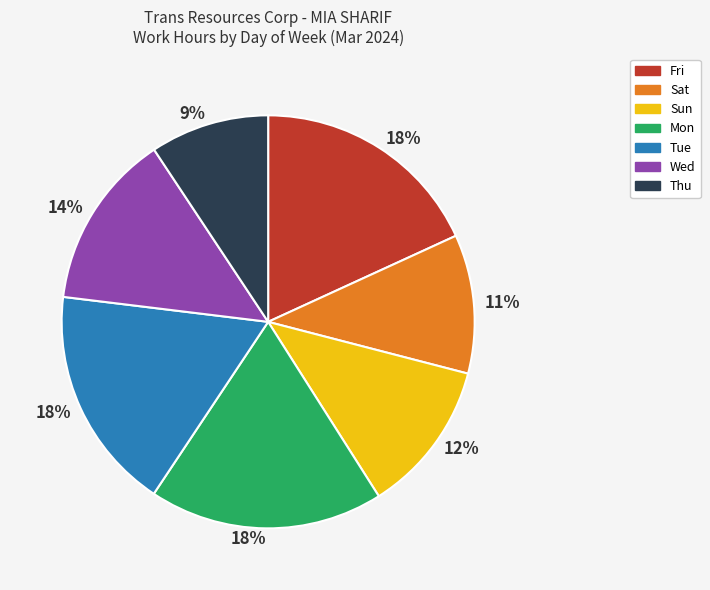

Is there a majority slice in this chart?

No